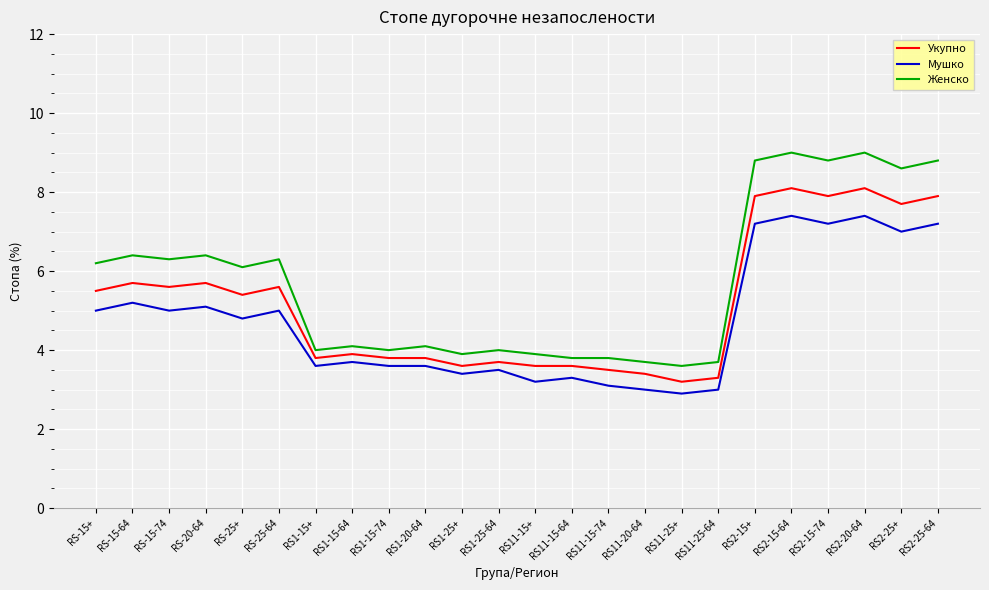

What is the difference between the highest and lowest values at RS1-15+?

0.4